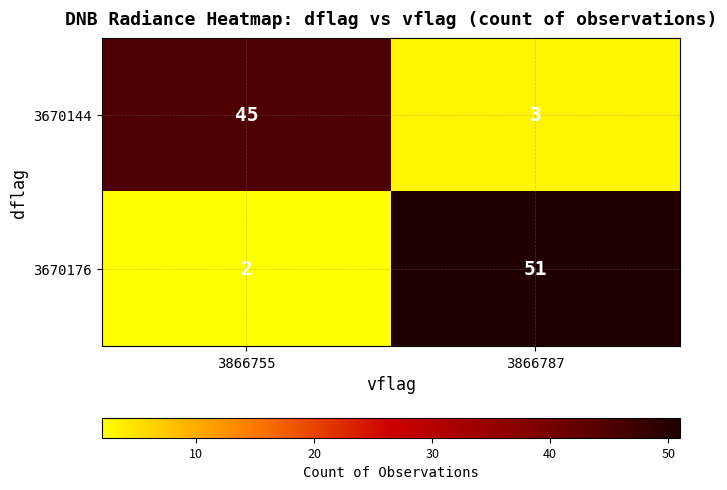

What value does the 3670176 series have at 3866787?

51